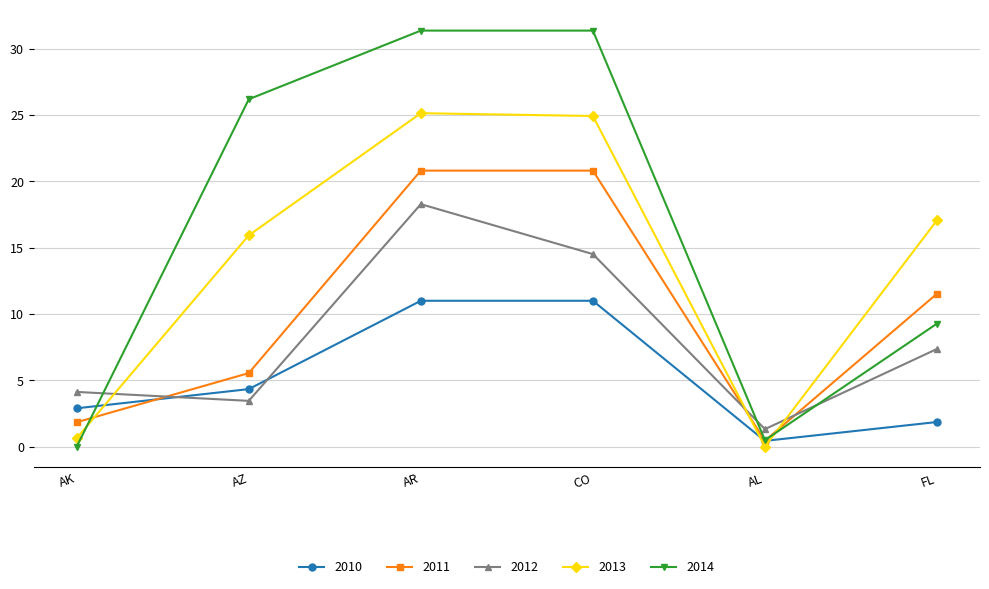

What is the value of the 2012 point at the 6th from the left?

7.4